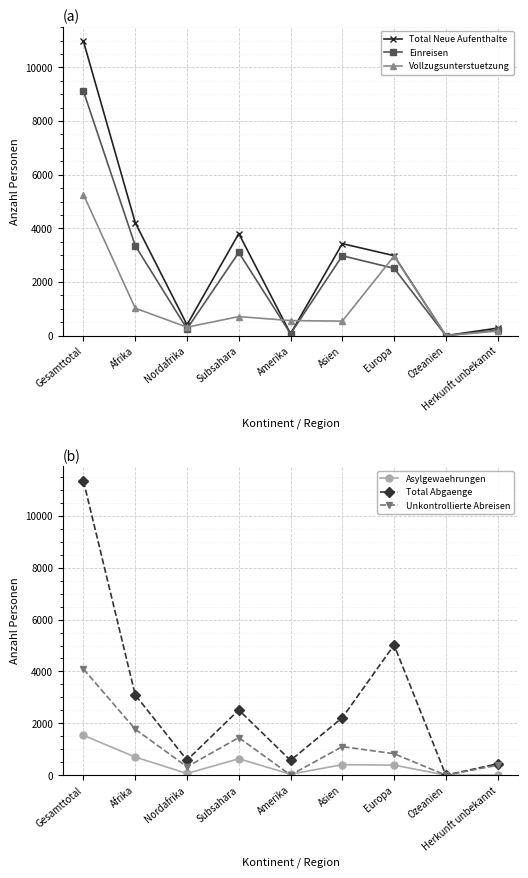

Between which two adjacent categories do Total Abgaenge and Total Neue Aufenthalte first intersect?

Gesamttotal and Afrika